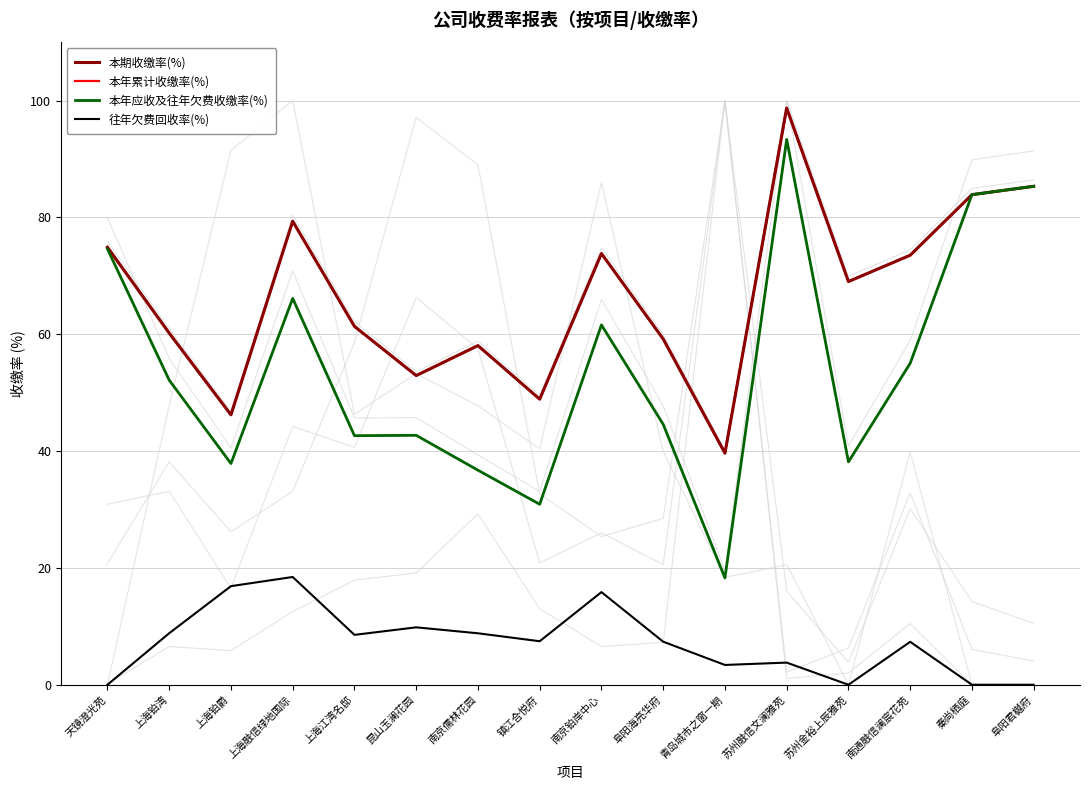

How many interior local valleys does the 本年累计收缴率(%) series have?

5